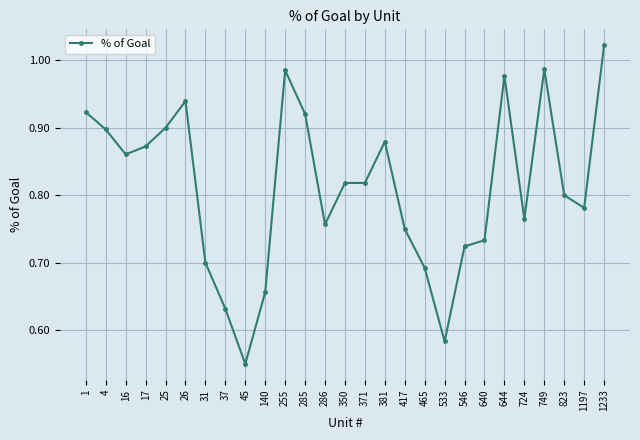

Between 16 and 4, which is larger?

4